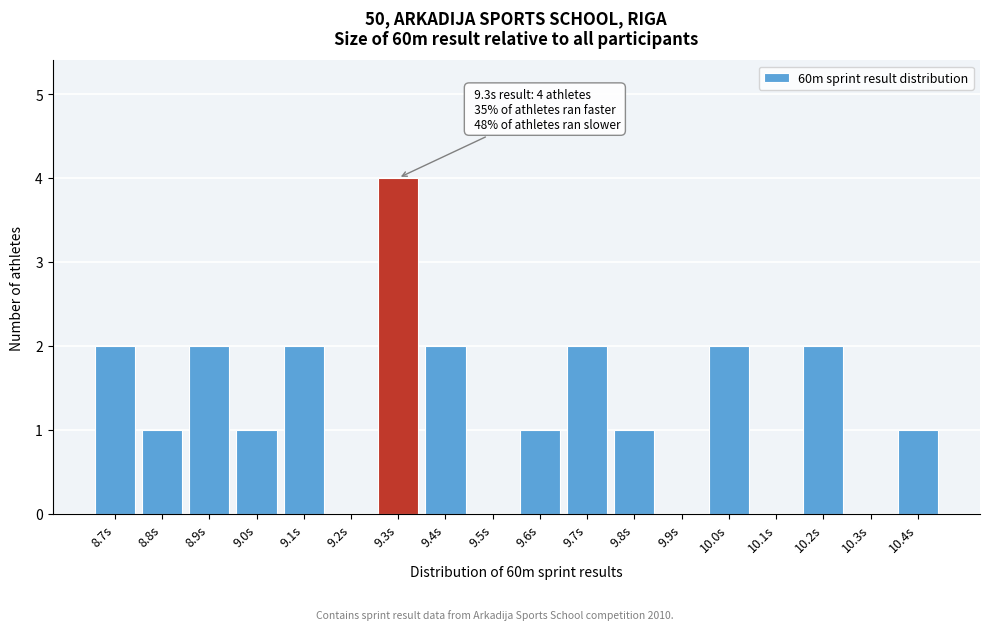

Reading left to right, what are all the values shown in this chart?

8.7s=2	8.8s=1	8.9s=2	9.0s=1	9.1s=2	9.2s=0	9.3s=4	9.4s=2	9.5s=0	9.6s=1	9.7s=2	9.8s=1	9.9s=0	10.0s=2	10.1s=0	10.2s=2	10.3s=0	10.4s=1